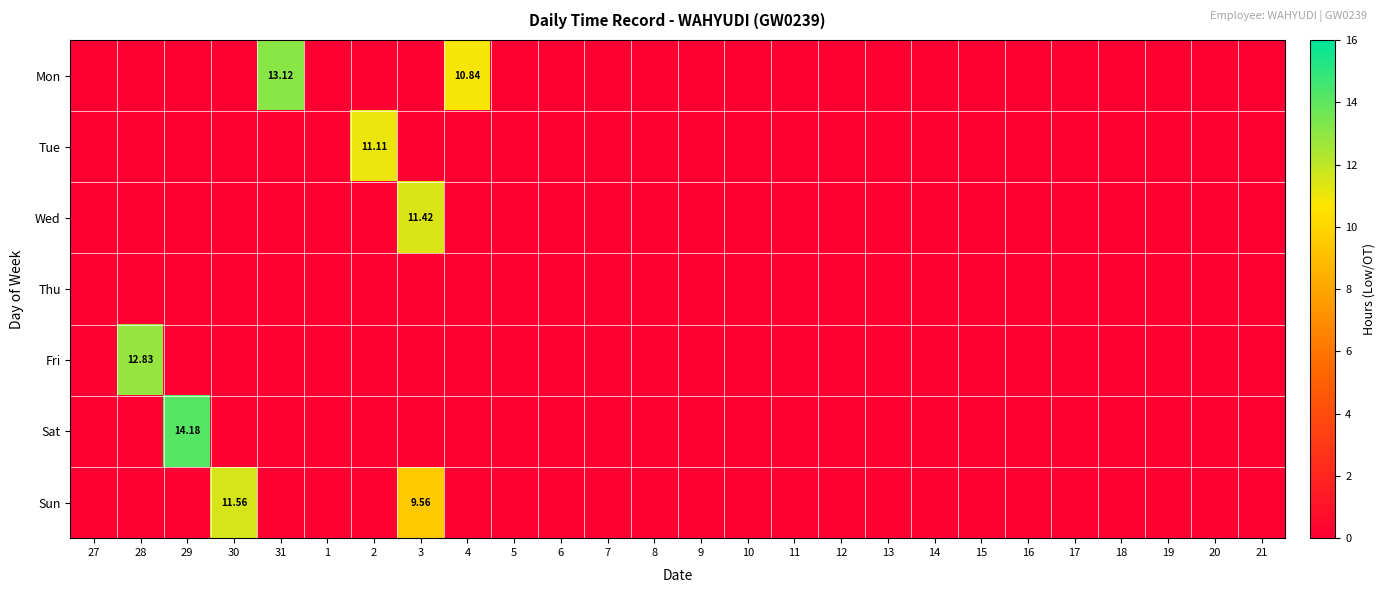

At which label does Sun reach its minimum?

27